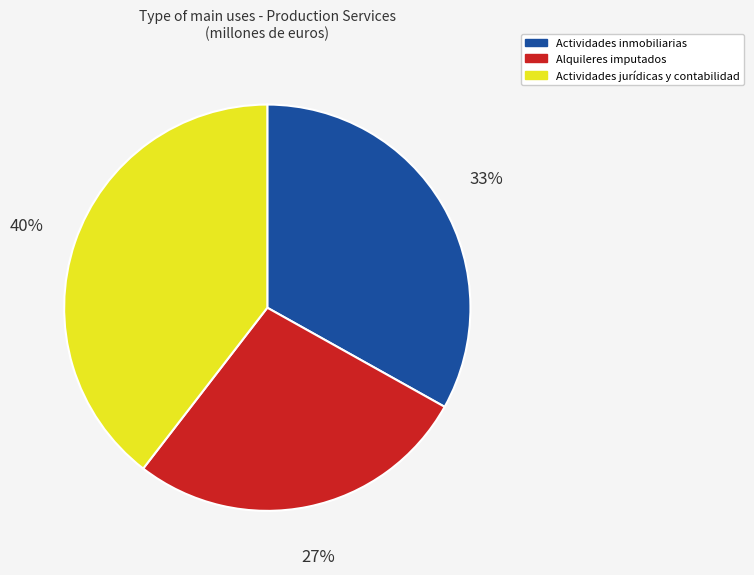

Rank the categories by value from highest to lowest.

Actividades jurídicas y contabilidad, Actividades inmobiliarias, Alquileres imputados